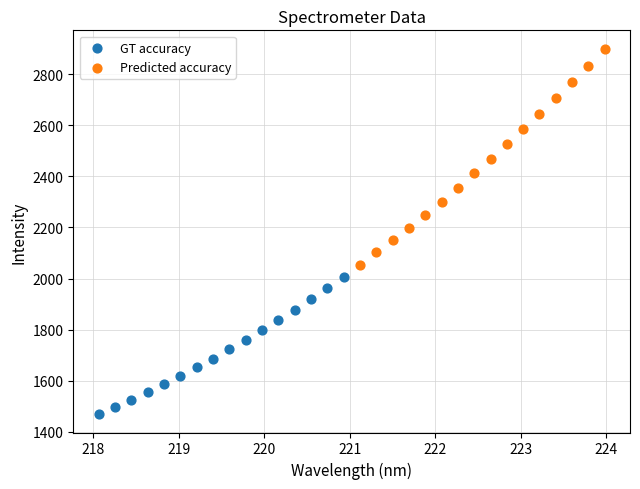

Which series contains the lowest Y value?

GT accuracy